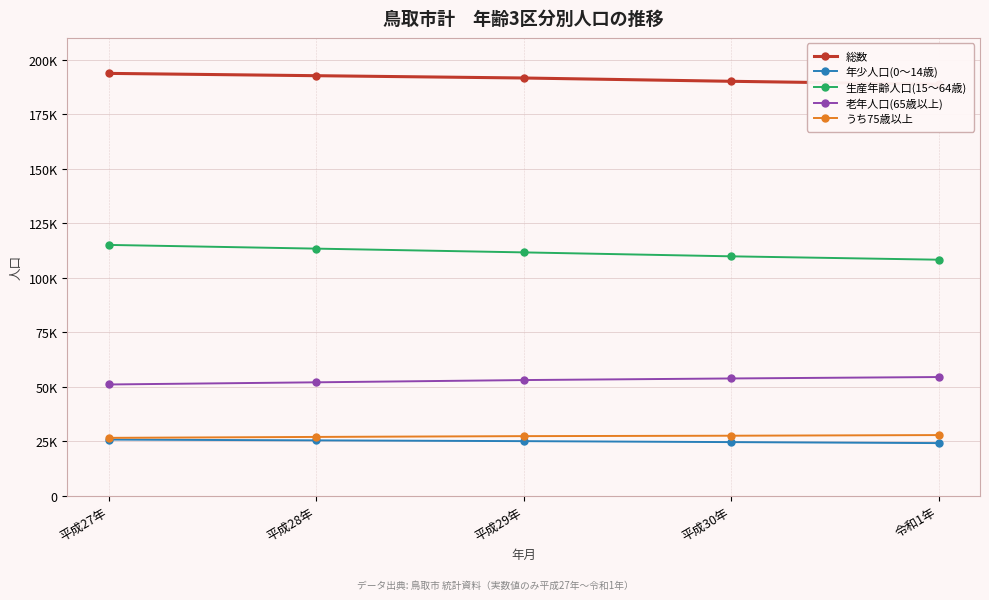

Read the 老年人口(65歳以上) value at 平成27年, to the nearest 100.

51000